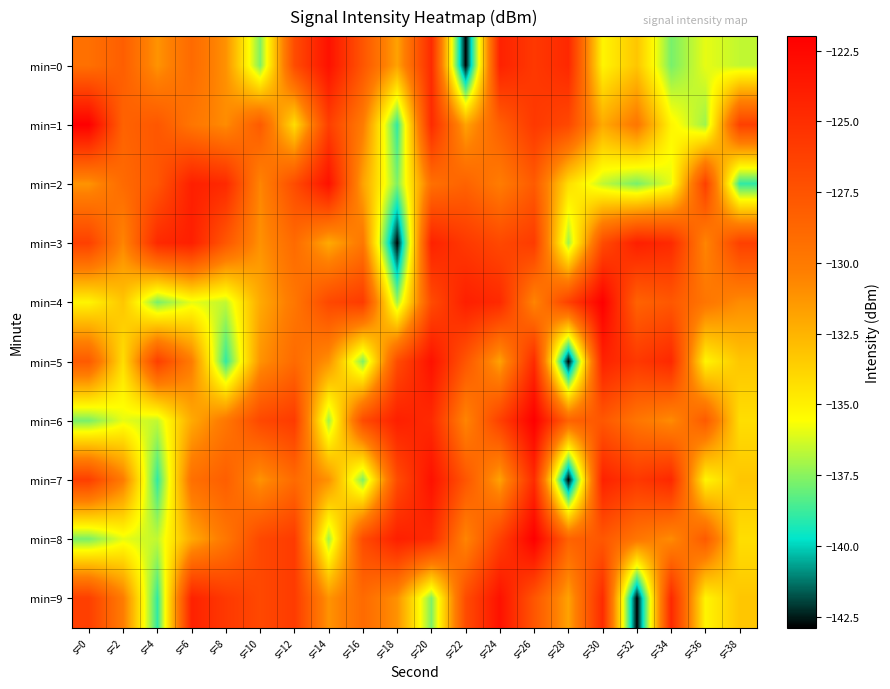

What is the difference between the highest and lowest values at s=24?

8.6